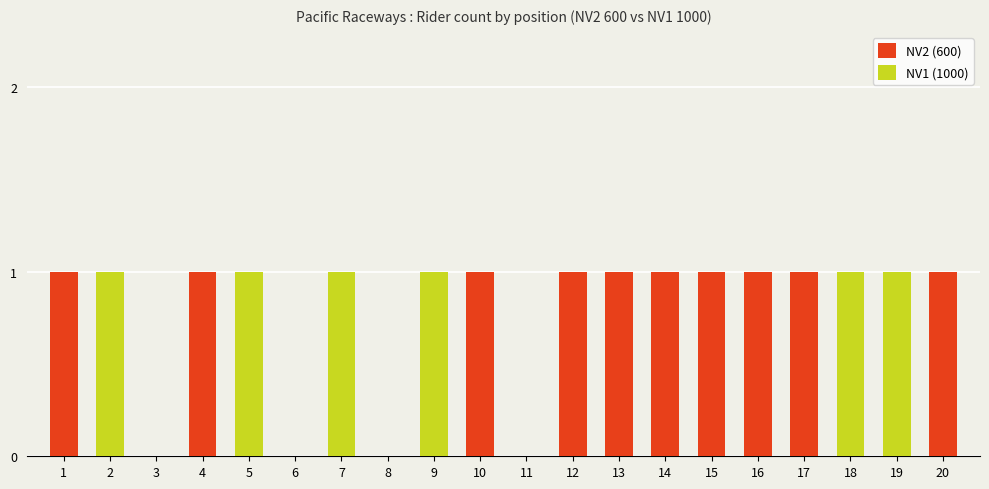

Reading right to left, extract all data points from this chart.

NV2 (600): 20=1	19=0	18=0	17=1	16=1	15=1	14=1	13=1	12=1	11=0	10=1	9=0	8=0	7=0	6=0	5=0	4=1	3=0	2=0	1=1
NV1 (1000): 20=0	19=1	18=1	17=0	16=0	15=0	14=0	13=0	12=0	11=0	10=0	9=1	8=0	7=1	6=0	5=1	4=0	3=0	2=1	1=0